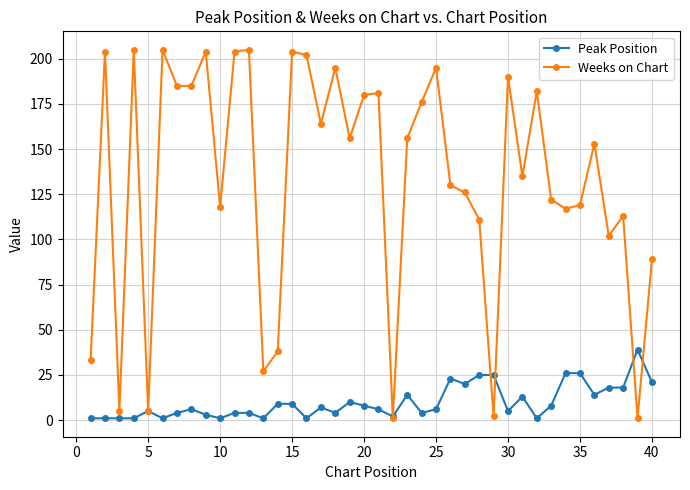

Rank the series by their maximum value, from lowest to highest.

Peak Position, Weeks on Chart